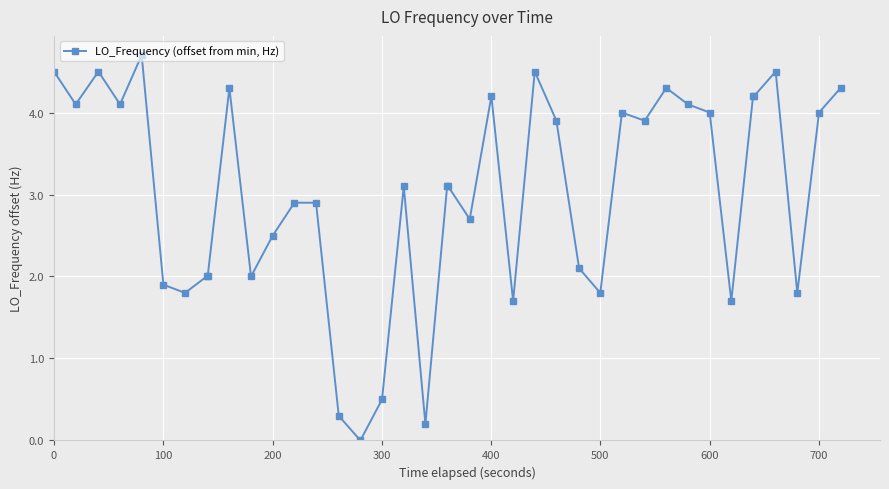

What is the difference between the maximum and minimum values?

4.7